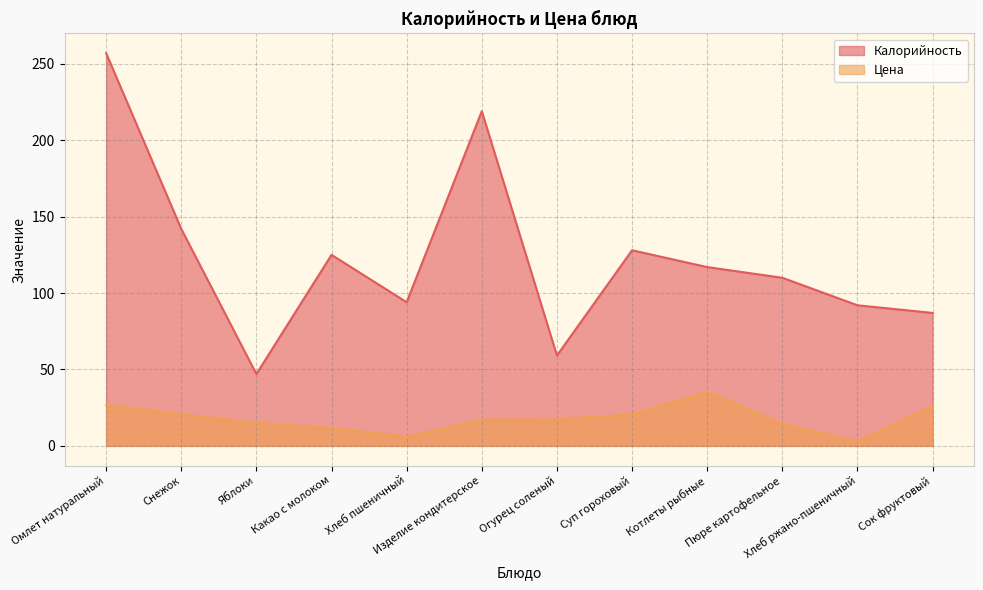

Rank the series by their maximum value, from lowest to highest.

Цена, Калорийность